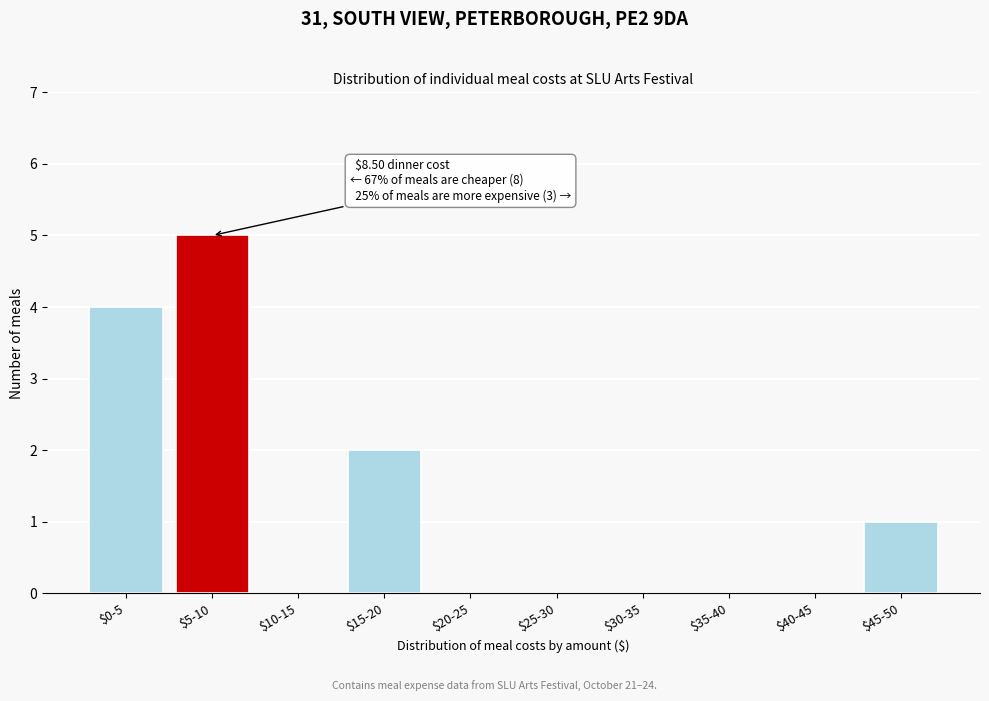

At which category does the chart reach its peak across all series?

$5-10